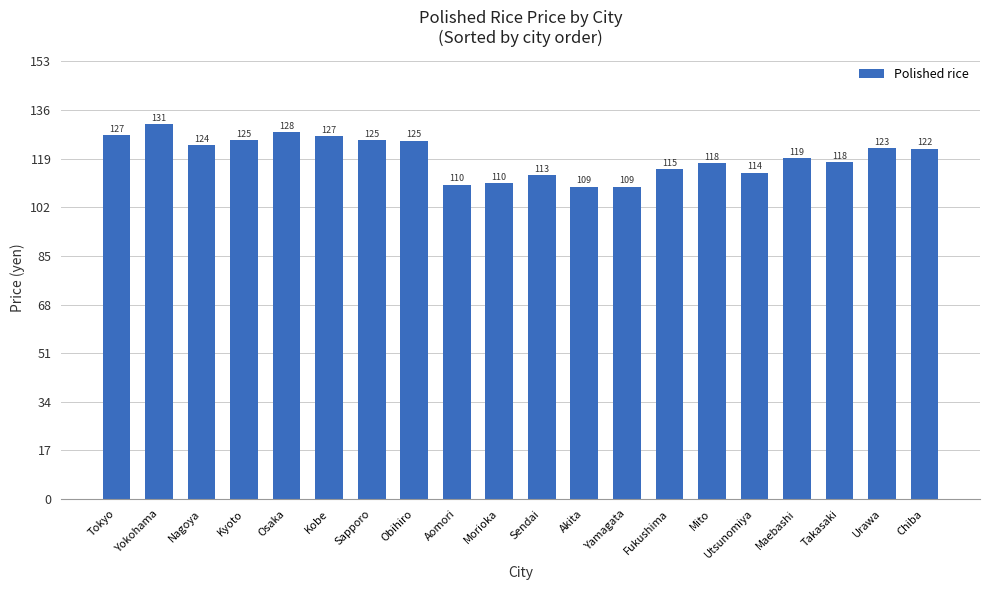

True or false: the data shows 109.2 at Yamagata.

True